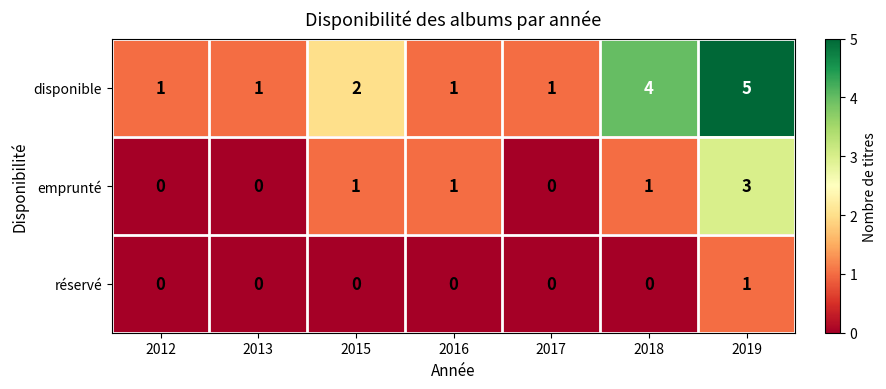

Reading left to right, list all the values displayed in this chart.

disponible: 2012=1	2013=1	2015=2	2016=1	2017=1	2018=4	2019=5
emprunté: 2012=0	2013=0	2015=1	2016=1	2017=0	2018=1	2019=3
réservé: 2012=0	2013=0	2015=0	2016=0	2017=0	2018=0	2019=1